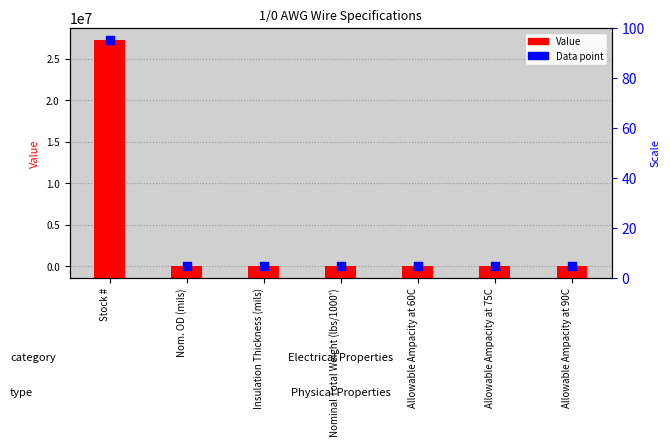

Is the value of Data point at Allowable Ampacity at 90C greater than the value of Value at Allowable Ampacity at 90C?

No